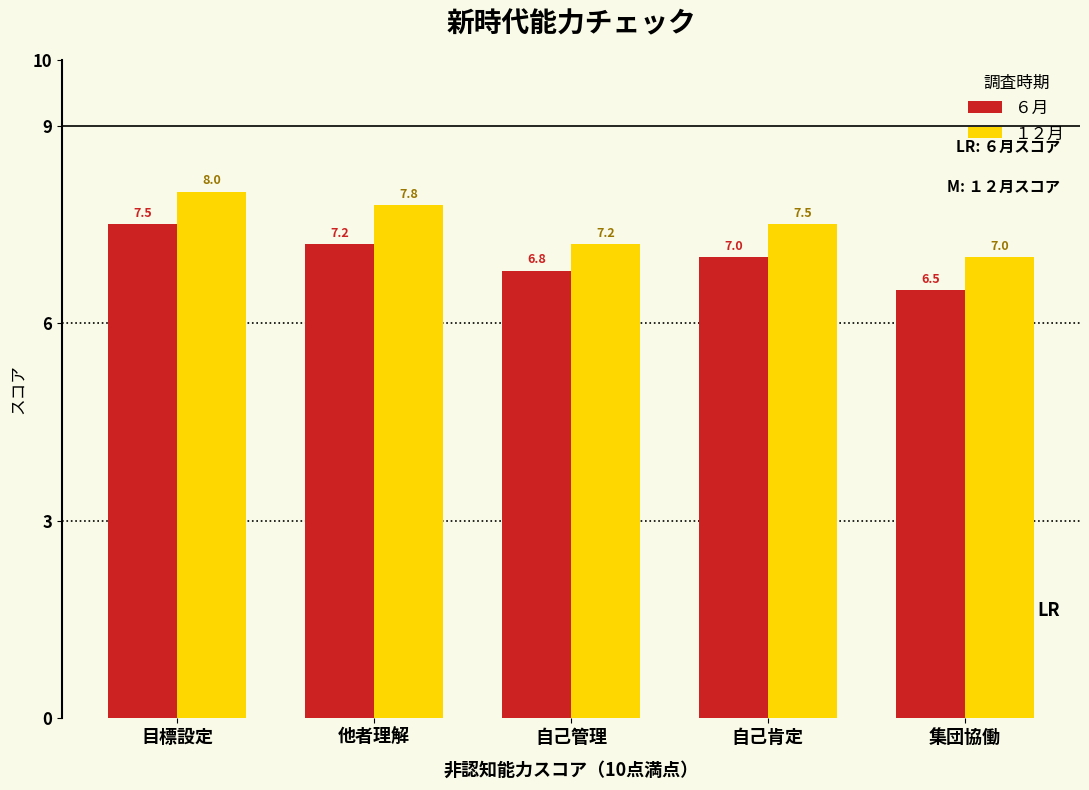

True or false: ６月 has a value of 7.5 at 目標設定.

True